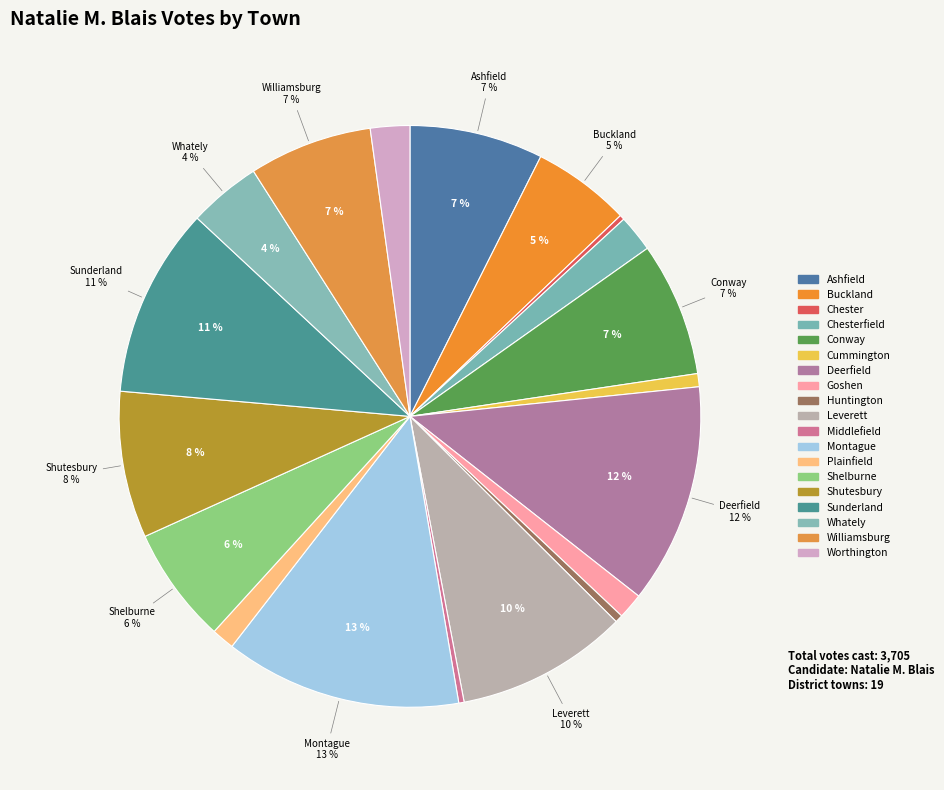

Is there any slice that represents more than half of the pie?

No